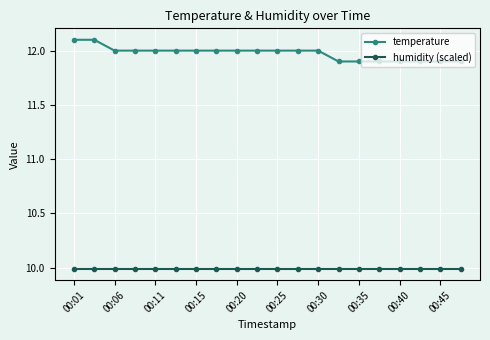

At how many categories does at least one series exceed 11?

20